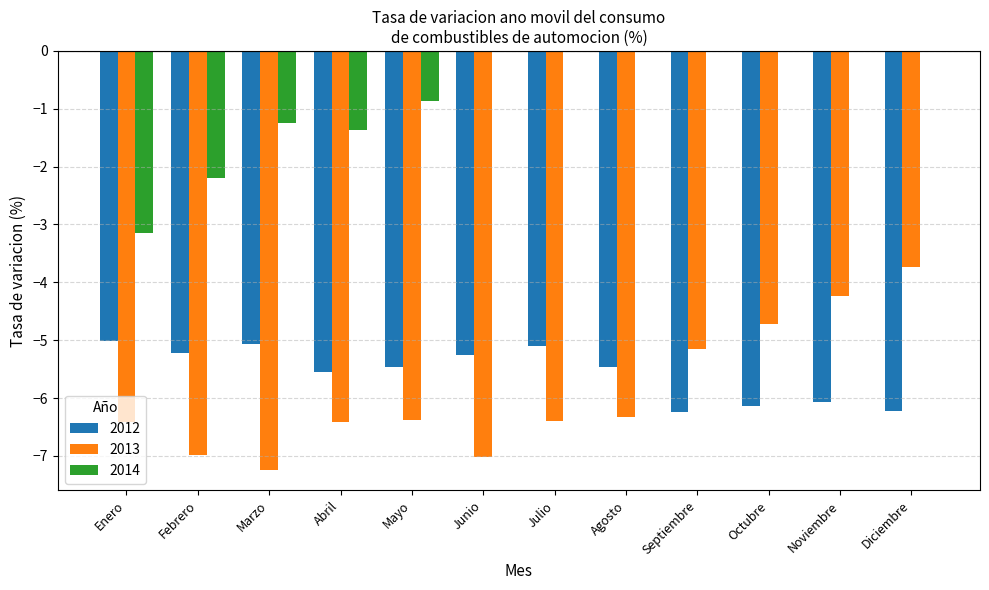

Which series changed the most between Septiembre and Diciembre?

2013